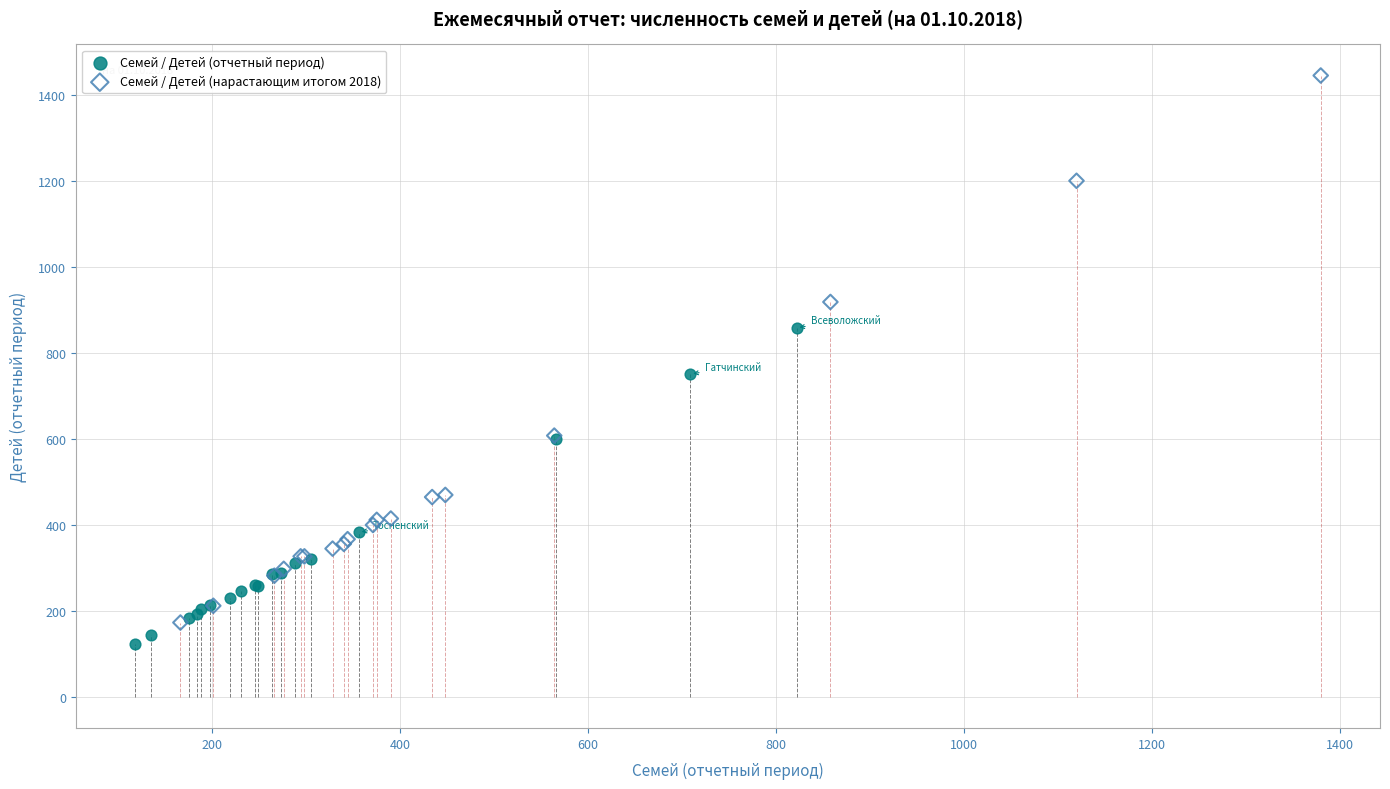

Which series has the largest Y range (max minus min)?

Семей / Детей (нарастающим итогом 2018)